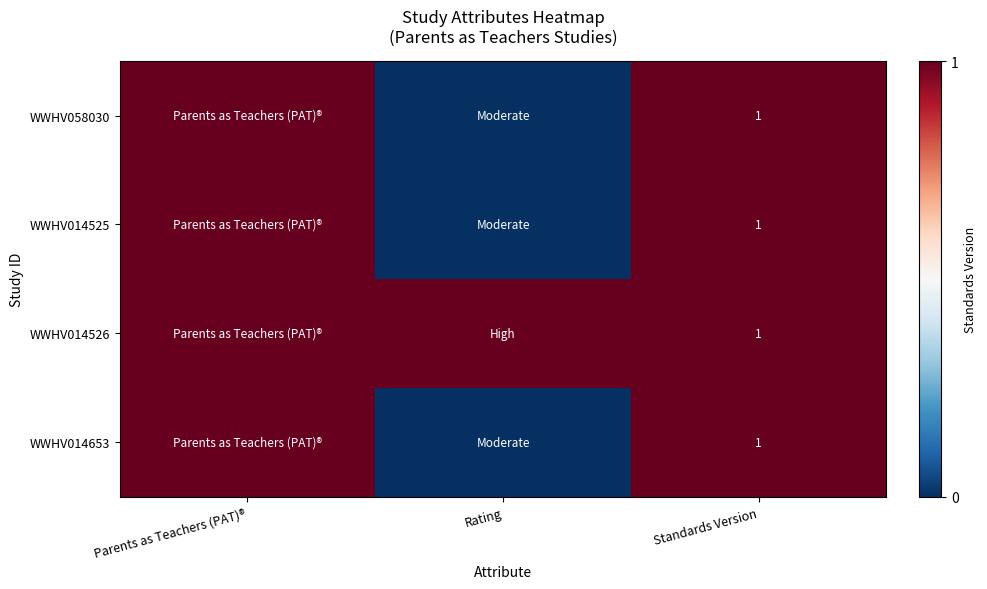

What is the total value across all series at Standards Version?

4